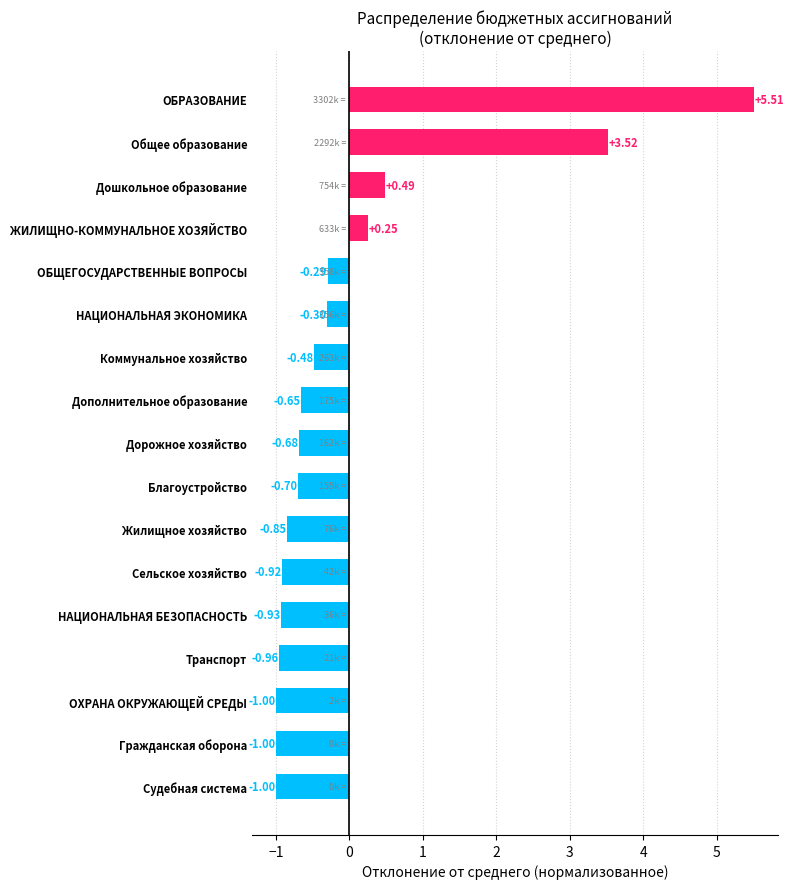

At which label is the value closest to 2?

Дошкольное образование